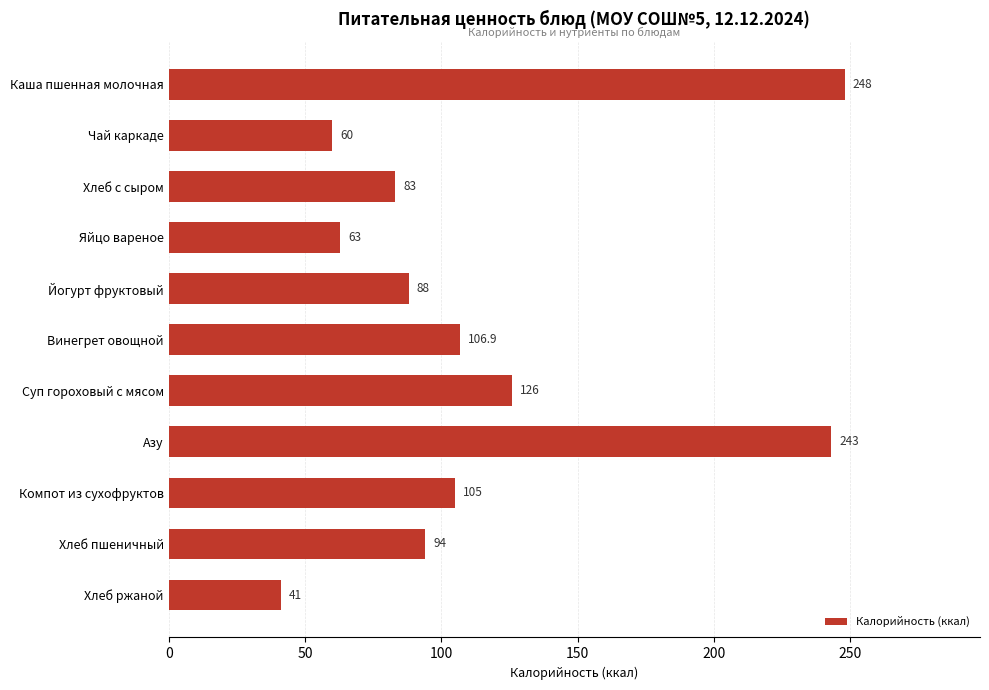

Rank the categories by value from lowest to highest.

Хлеб ржаной, Чай каркаде, Яйцо вареное, Хлеб с сыром, Йогурт фруктовый, Хлеб пшеничный, Компот из сухофруктов, Винегрет овощной, Суп гороховый с мясом, Азу, Каша пшенная молочная